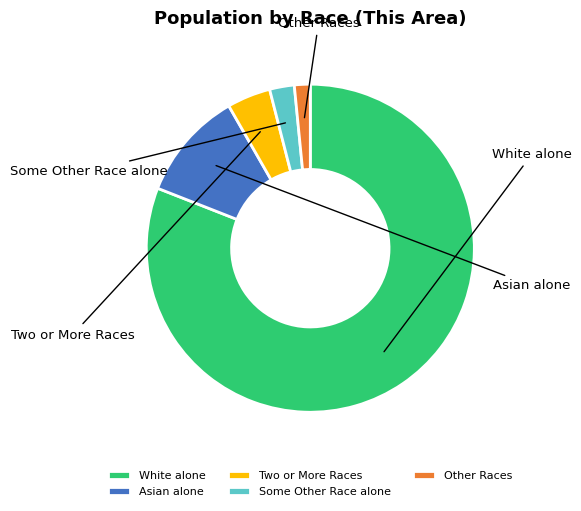

Does any single category account for the majority?

Yes